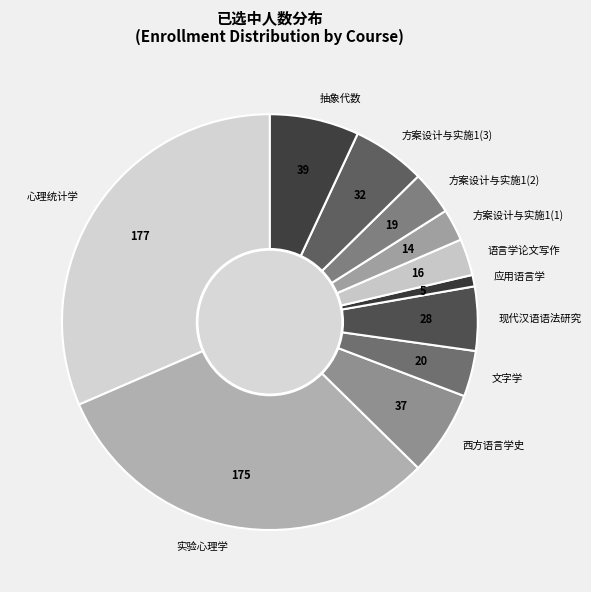

Count the number of slices in the pie.

11